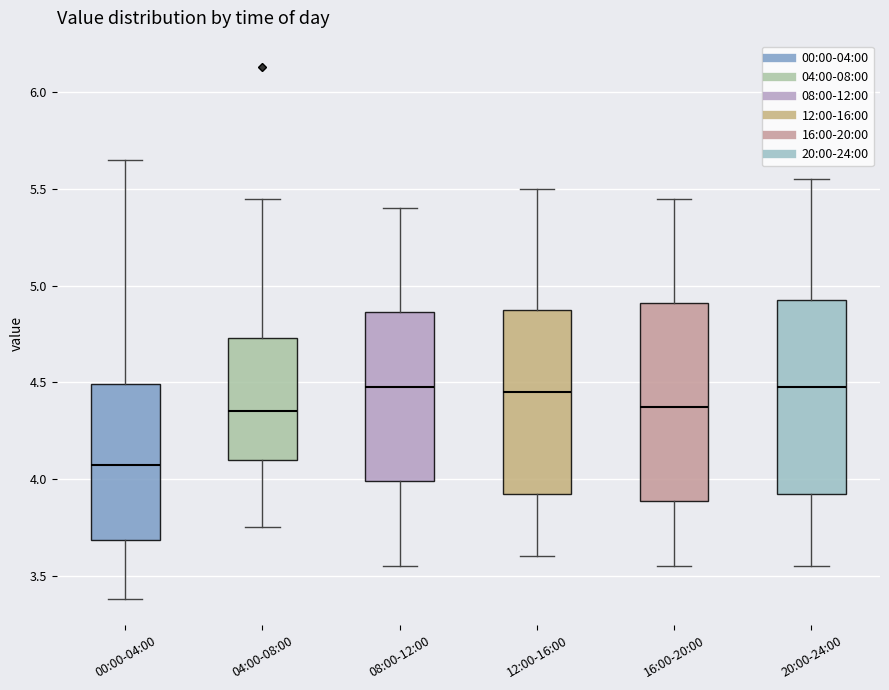

Reading left to right, transcribe this box plot: for each box, give where its median line is, the range the box spans, and where its two whiskers end, as read against the y-axis. The values are not printed on the chart, so give them approximately, as read against the axis.

00:00-04:00: median 4.05, box 3.70 to 4.50, whiskers 3.40 to 5.65
04:00-08:00: median 4.35, box 4.10 to 4.75, whiskers 3.75 to 5.45
08:00-12:00: median 4.50, box 4.00 to 4.85, whiskers 3.55 to 5.40
12:00-16:00: median 4.45, box 3.95 to 4.90, whiskers 3.60 to 5.50
16:00-20:00: median 4.40, box 3.90 to 4.90, whiskers 3.55 to 5.45
20:00-24:00: median 4.50, box 3.95 to 4.95, whiskers 3.55 to 5.55